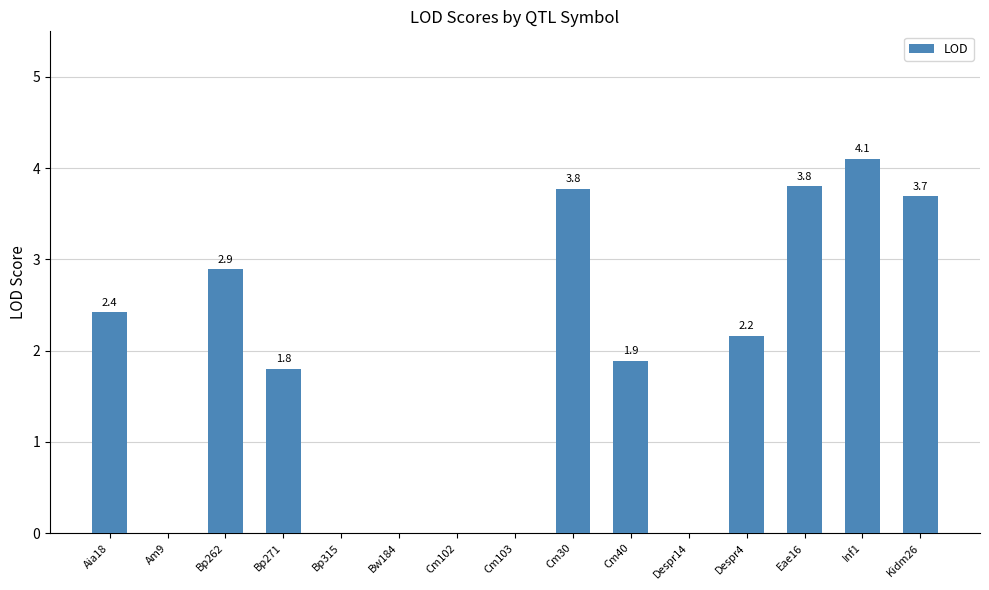

Is it true that the value at Cm30 is 3.8?

True